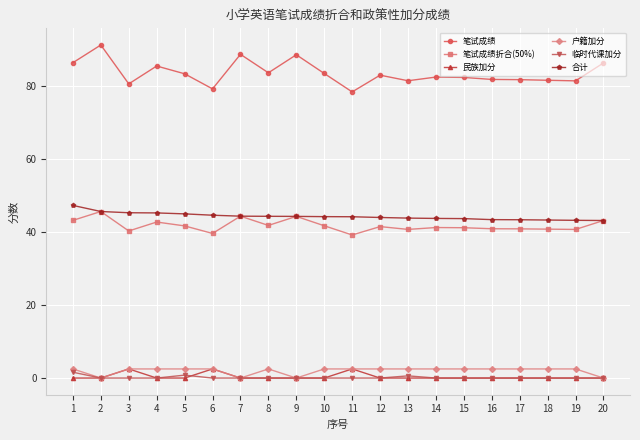

Where does the 户籍加分 series first go above 2?

1